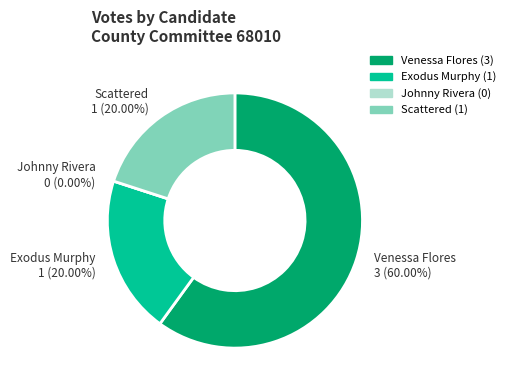

Which category has the biggest portion of the pie?

Venessa Flores